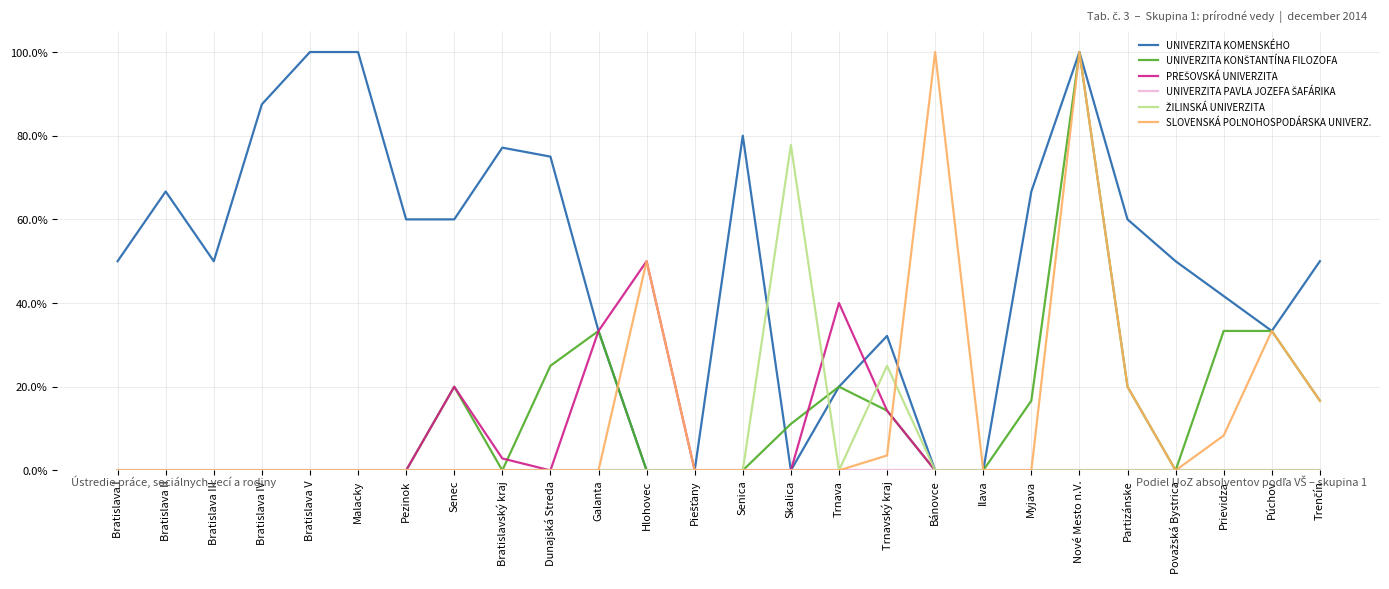

At which category is the sum across all series the highest?

Nové Mesto n.V.